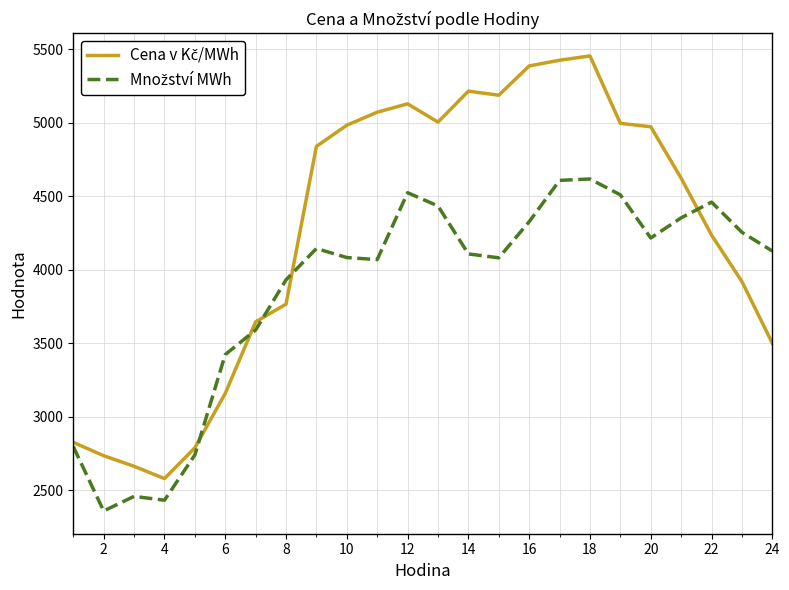

What is the minimum value shown in the chart?

2358.3